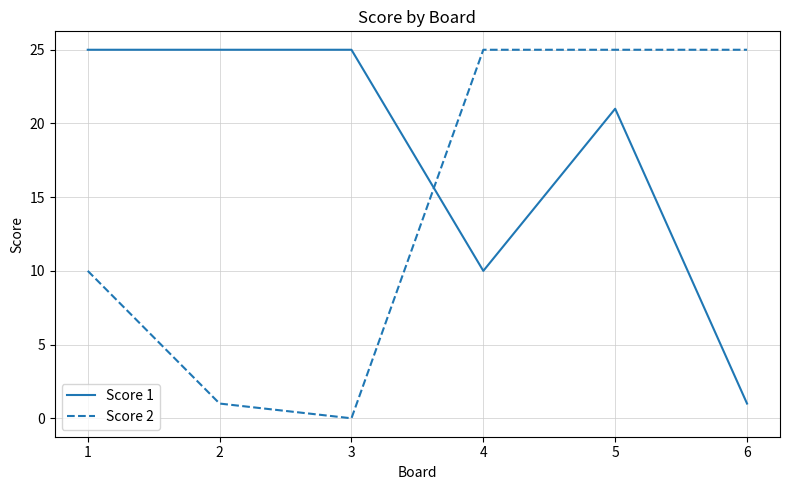

At 1, list the series in order from smallest to largest.

Score 2, Score 1